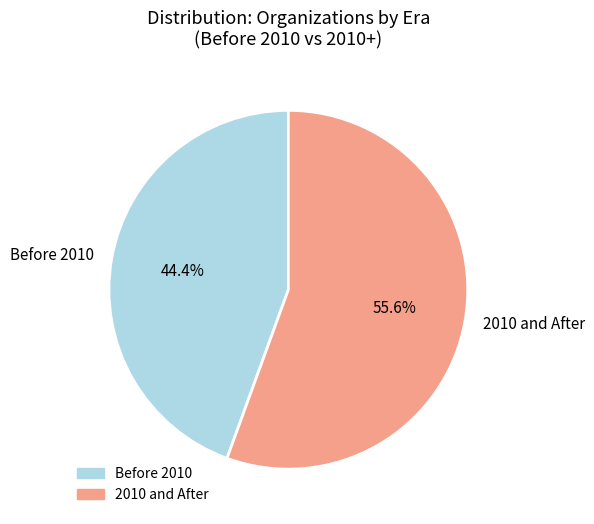

To the nearest percent, what is the average slice percentage?

50%